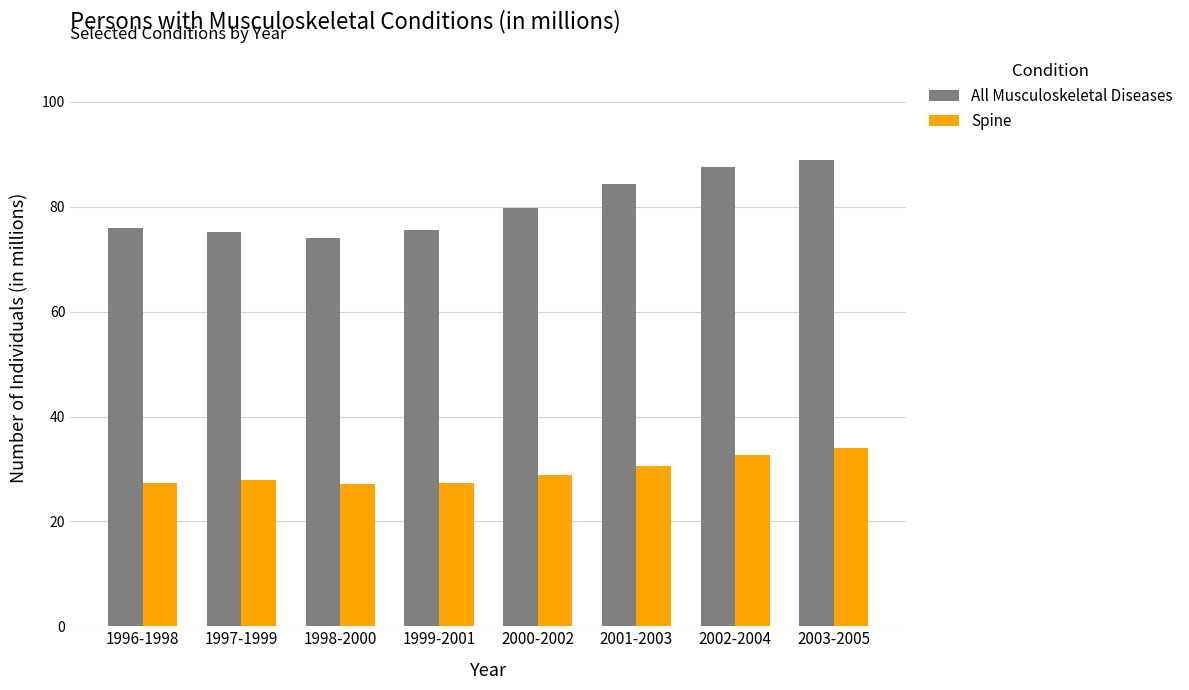

What is the difference between the maximum and minimum values in the All Musculoskeletal Diseases series?

14.8